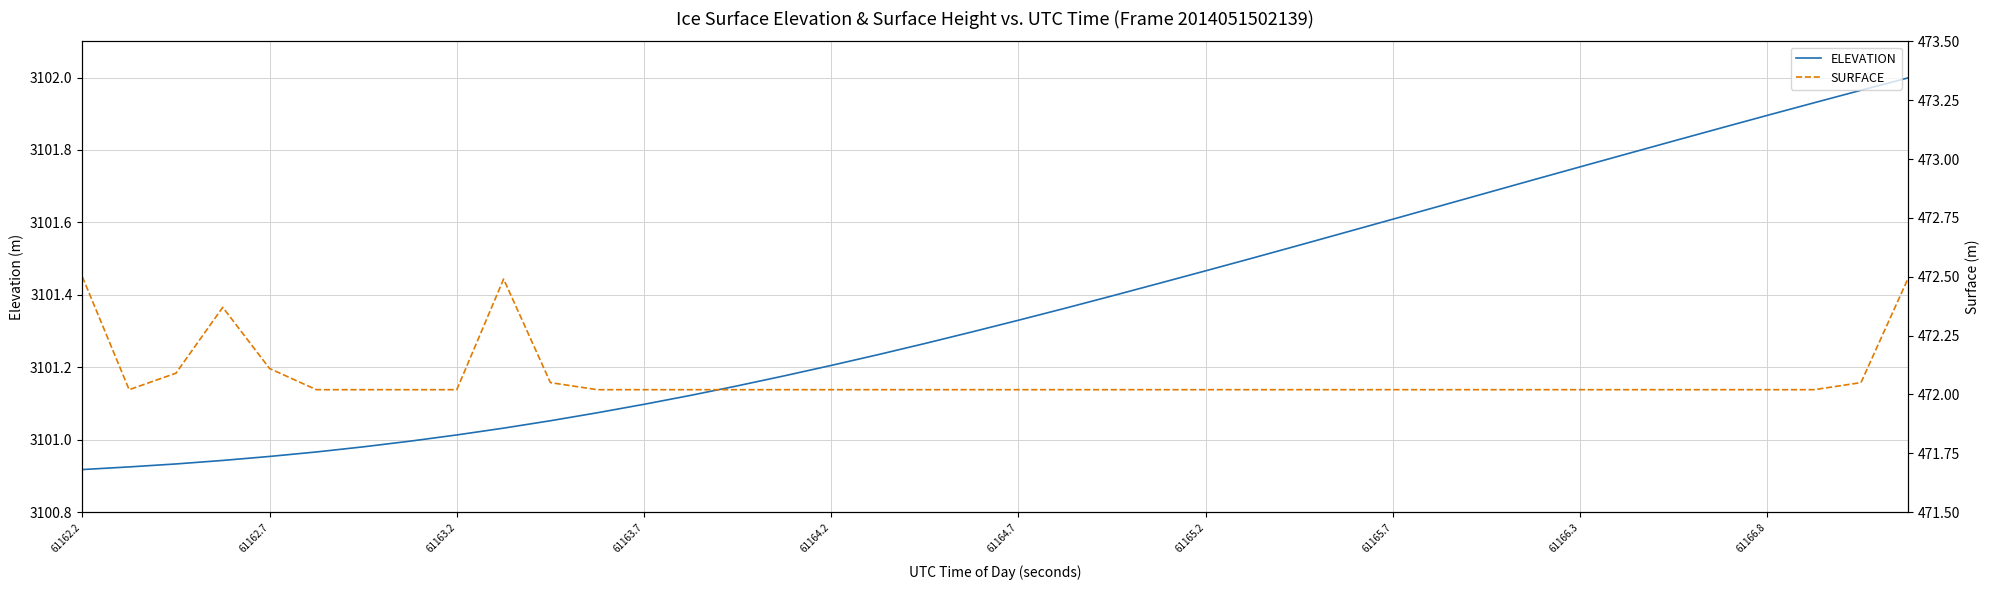

The value of ELEVATION at 61162.7 is 5155.8. True or false?

False